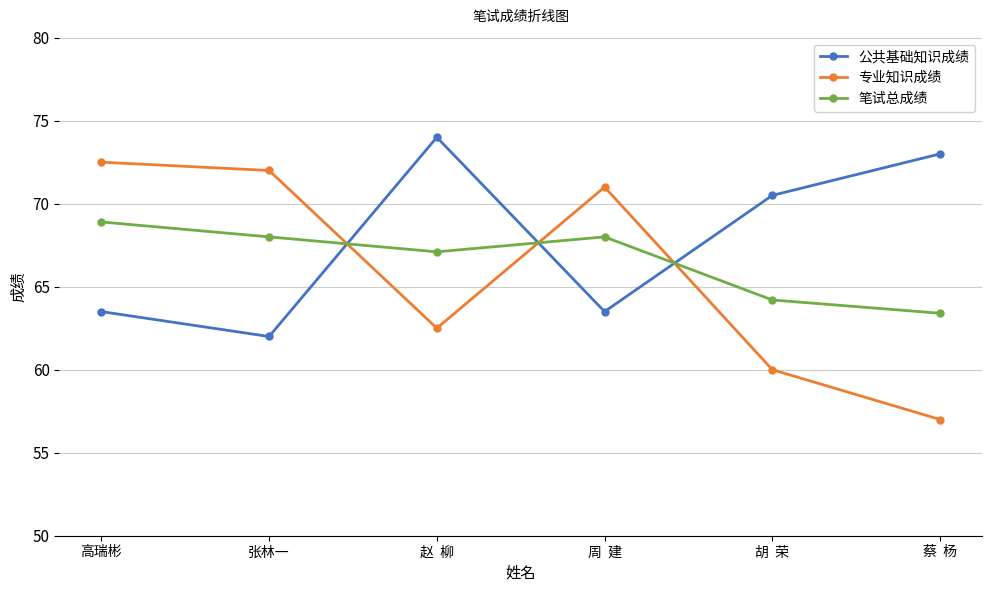

What are all the series names shown in the legend?

公共基础知识成绩, 专业知识成绩, 笔试总成绩